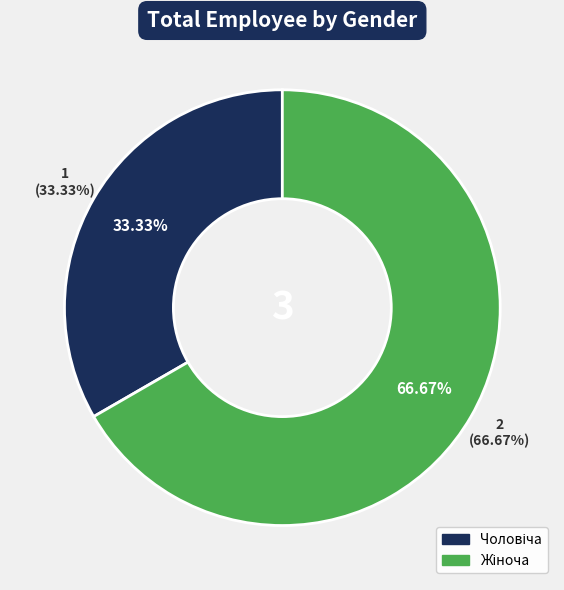

The Чоловіча slice represents 33% of the pie. True or false?

True